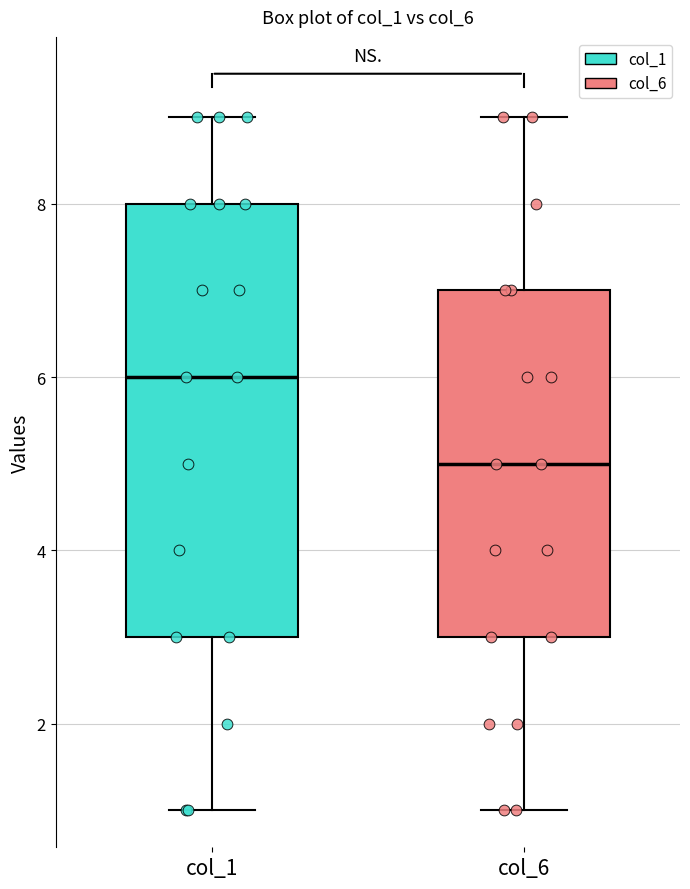

Comparing the boxes themselves (not the whiskers), which one is the tallest?

col_1